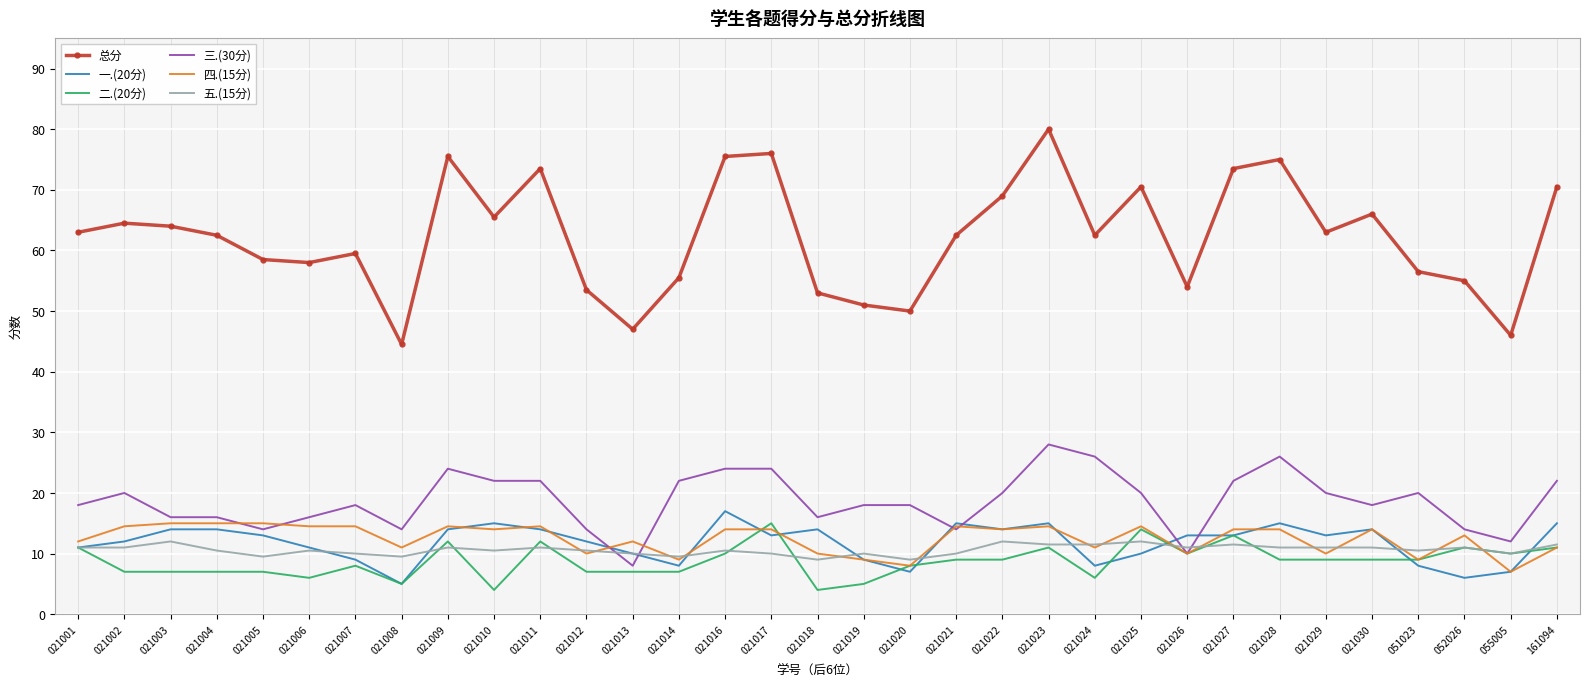

What is the difference between the maximum and second lowest values in the 三.(30分) series?

18.0